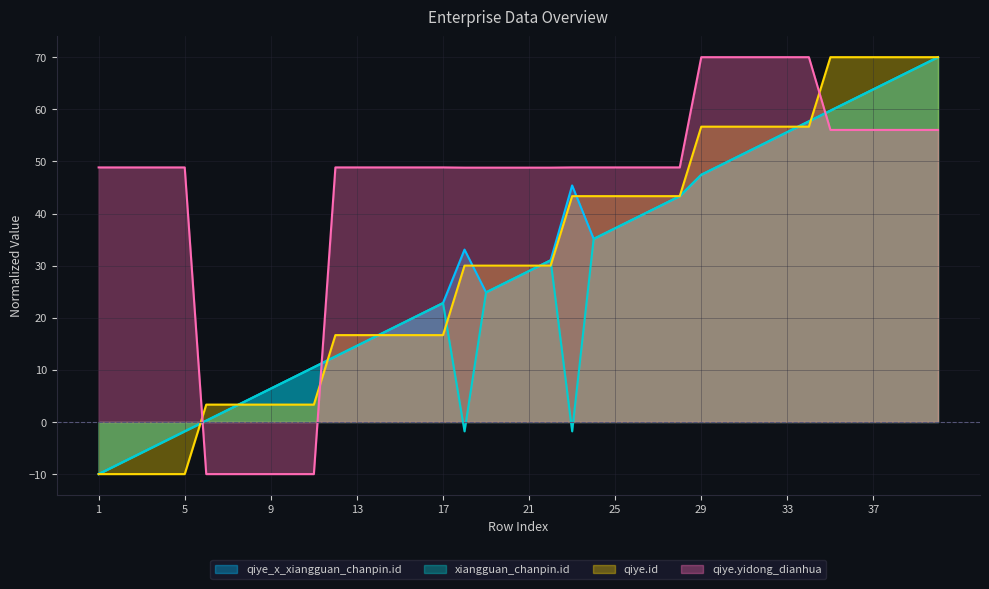

Rank the series by their maximum value, from lowest to highest.

qiye_x_xiangguan_chanpin.id, xiangguan_chanpin.id, qiye.id, qiye.yidong_dianhua